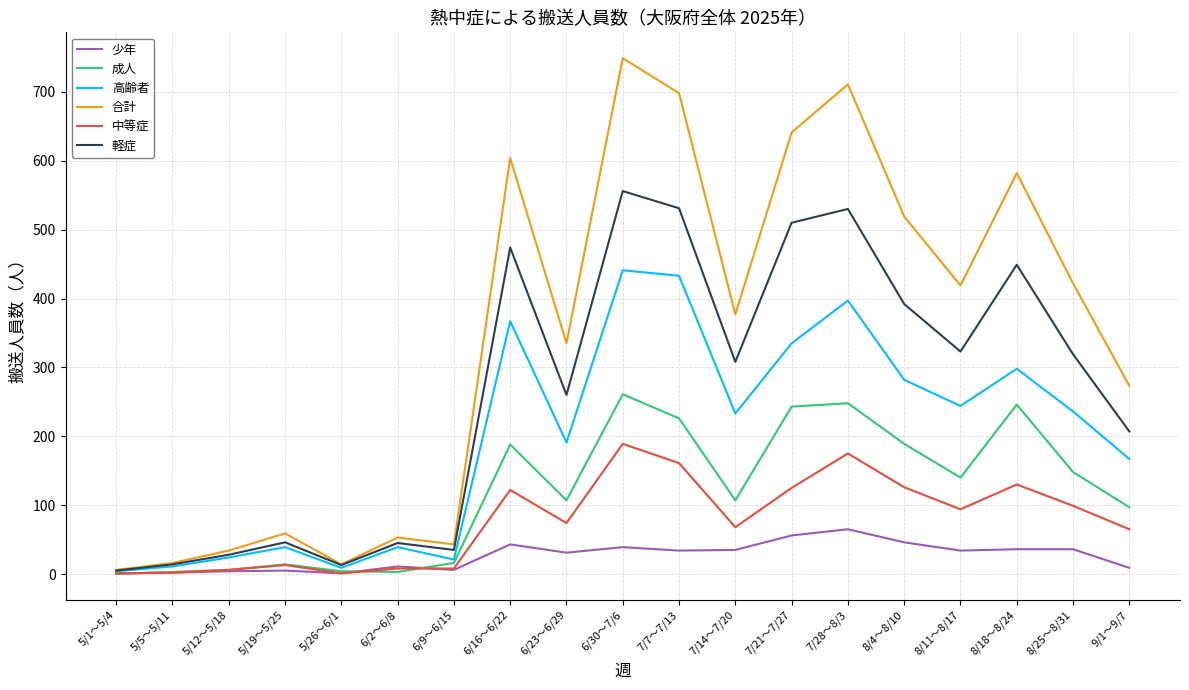

Which series has the widest spread of values?

合計